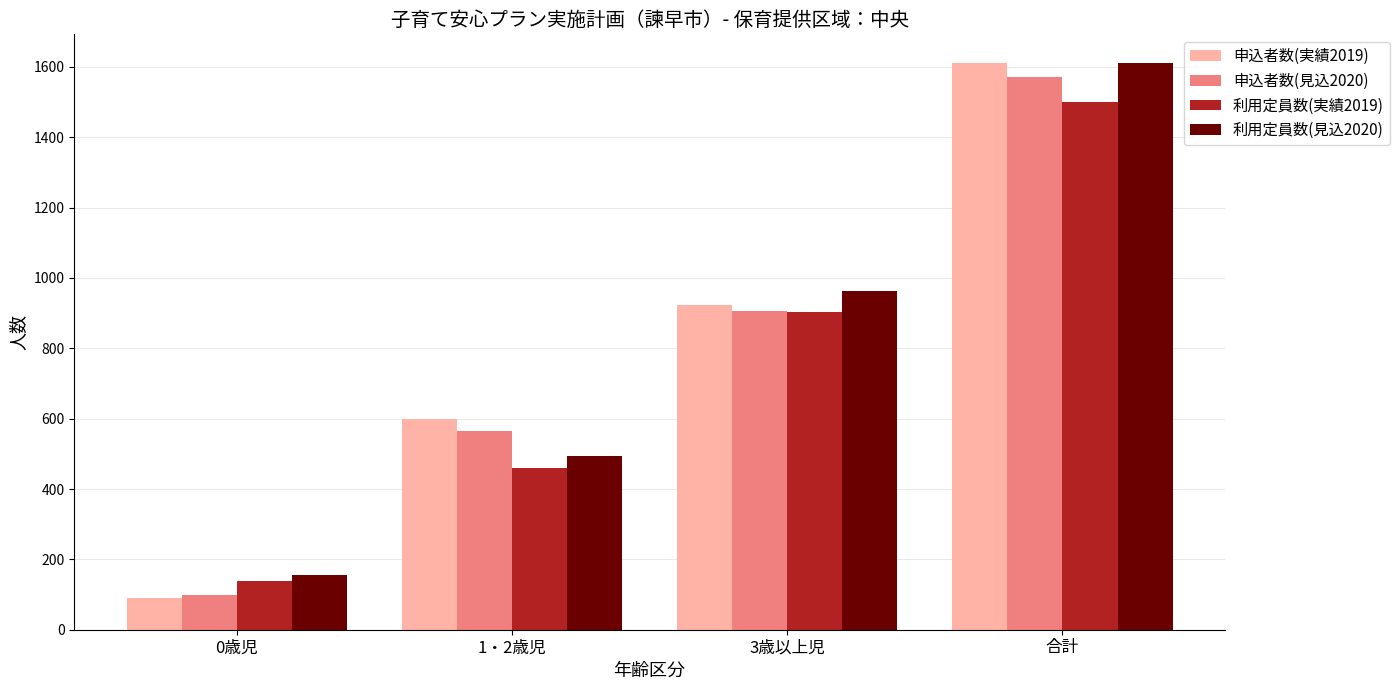

Does the chart contain stacked bars?

No